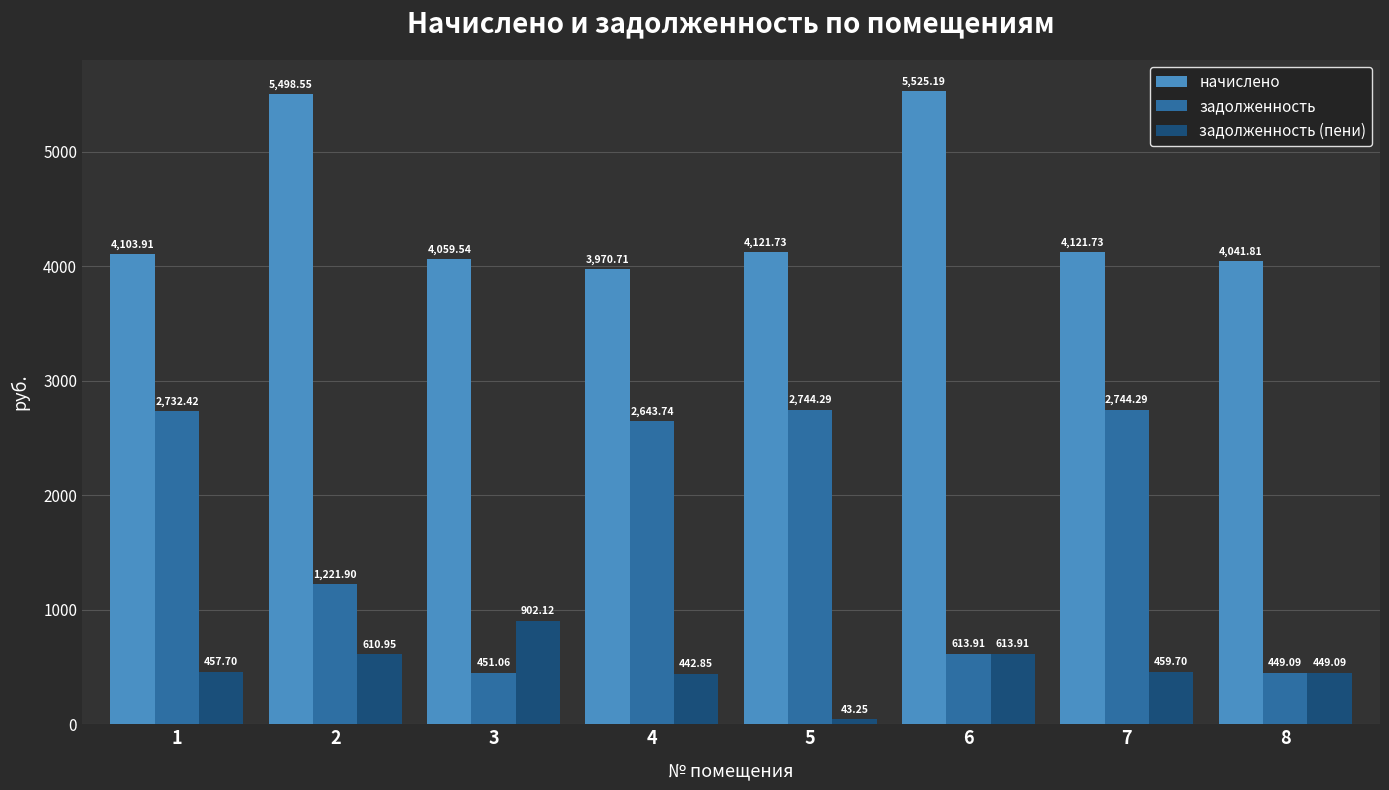

How many values in the начислено series are below 4121?

4